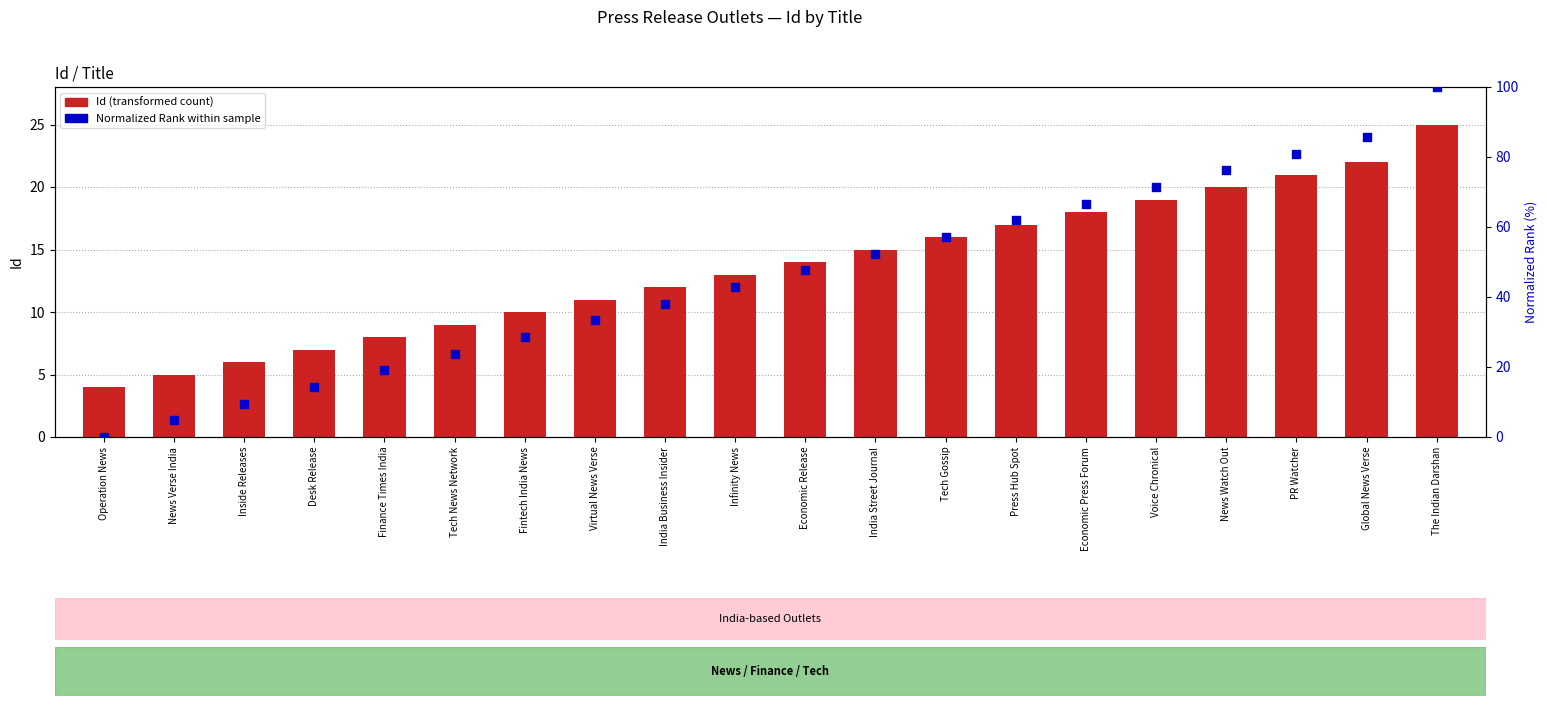

Which series has the largest total across all categories?

Normalized Rank